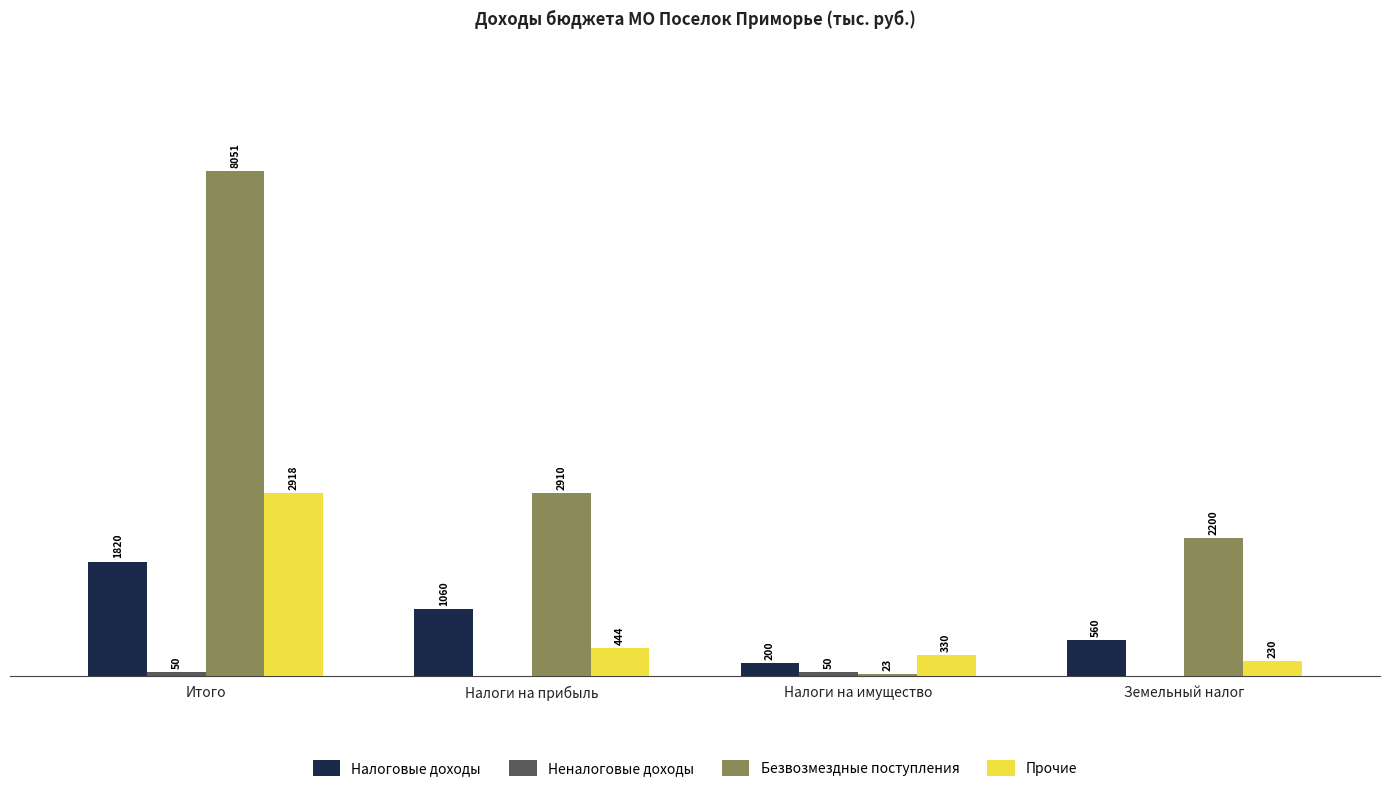

At which label is Прочие closest to 1574?

Налоги на прибыль